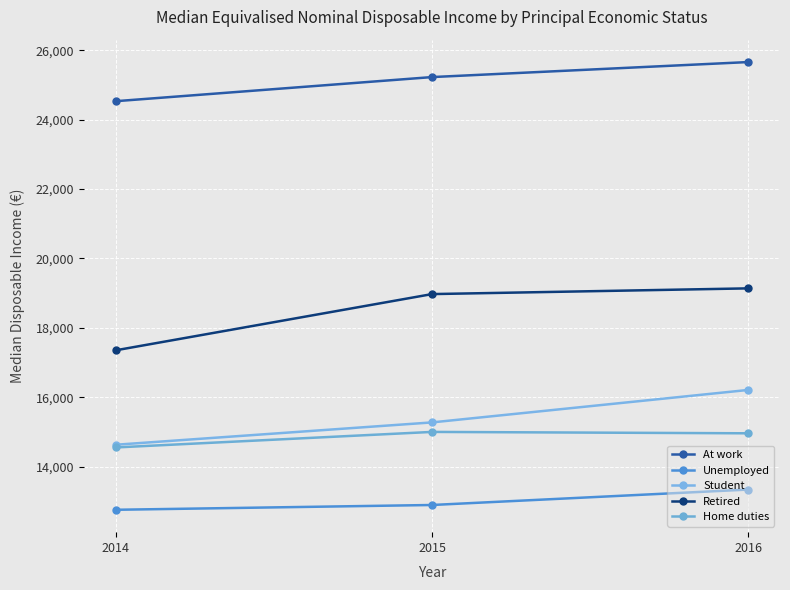

What are all the series names shown in the legend?

At work, Unemployed, Student, Retired, Home duties